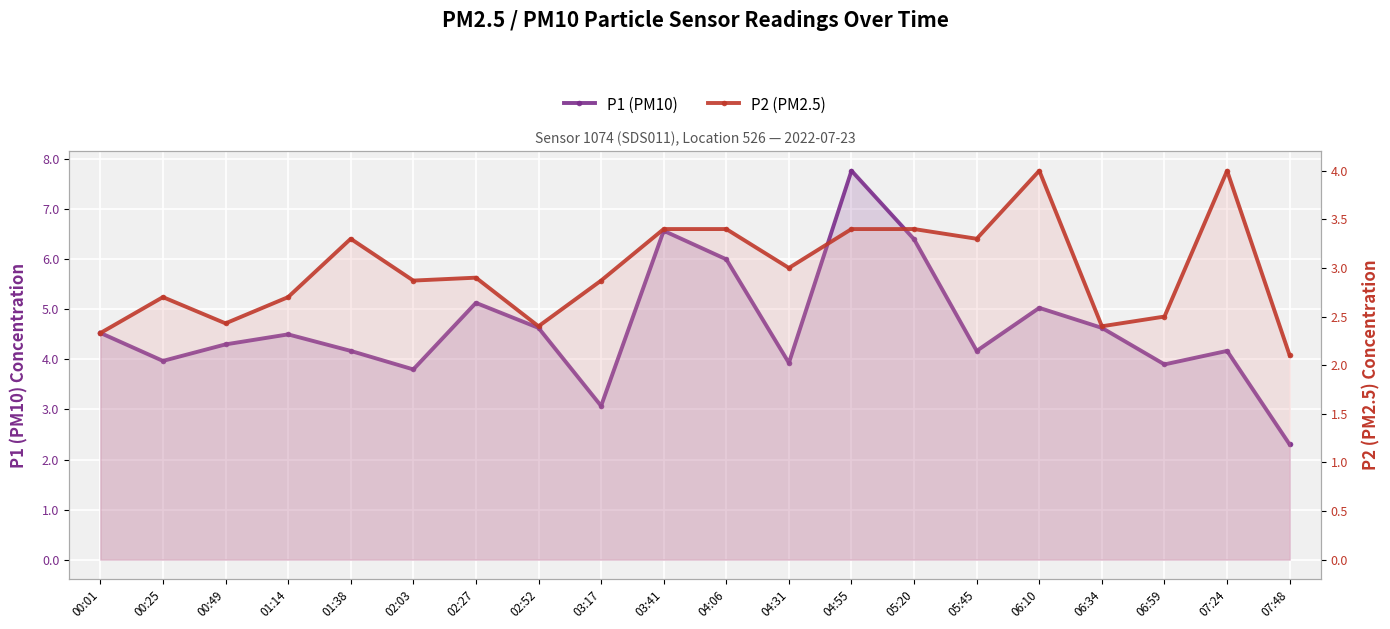

Rank the series at 03:17 from lowest to highest value.

P2 (PM2.5), P1 (PM10)